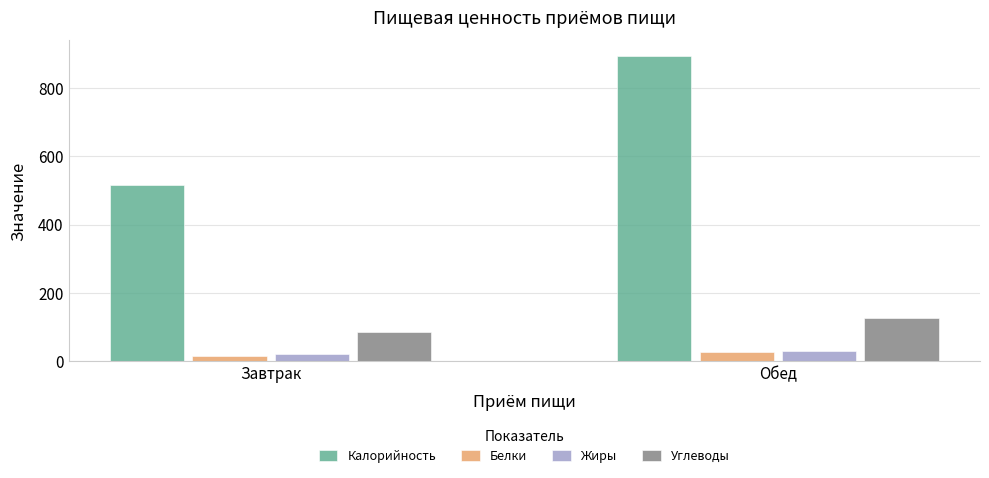

Which series has the largest range (max minus min)?

Калорийность